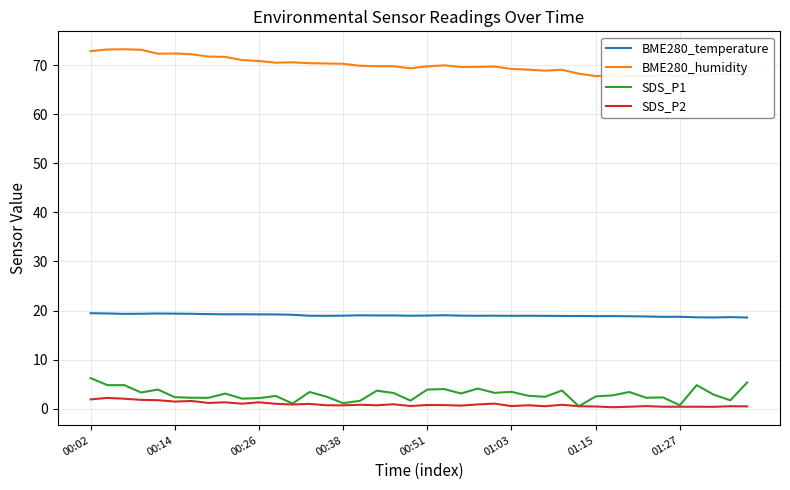

Reading left to right, extract all data points from this chart.

BME280_temperature: 19.5	19.4	19.3	19.4	19.4	19.4	19.3	19.3	19.2	19.2	19.2	19.2	19.1	18.9	18.9	19.0	19.0	19.0	19.0	18.9	19.0	19.0	19.0	18.9	18.9	18.9	18.9	18.9	18.9	18.9	18.9	18.9	18.8	18.8	18.7	18.7	18.6	18.6	18.7	18.6
BME280_humidity: 72.9	73.2	73.2	73.1	72.3	72.4	72.2	71.8	71.7	71.0	70.8	70.5	70.6	70.4	70.3	70.3	69.9	69.8	69.8	69.4	69.8	70.0	69.6	69.7	69.7	69.2	69.1	68.9	69.1	68.3	67.8	67.9	67.8	67.7	67.9	67.8	68.0	68.2	68.2	67.9
SDS_P1: 6.2	4.8	4.8	3.3	3.9	2.4	2.2	2.2	3.1	2.0	2.1	2.6	1.1	3.4	2.5	1.1	1.6	3.7	3.2	1.6	3.9	4.0	3.1	4.1	3.2	3.4	2.6	2.4	3.7	0.5	2.5	2.7	3.4	2.2	2.3	0.7	4.8	2.9	1.7	5.3
SDS_P2: 1.9	2.2	2.0	1.8	1.7	1.4	1.6	1.2	1.3	1.0	1.3	1.0	0.8	1.0	0.7	0.7	0.8	0.7	0.9	0.6	0.8	0.7	0.6	0.9	1.0	0.5	0.7	0.5	0.8	0.5	0.5	0.3	0.4	0.5	0.4	0.4	0.4	0.4	0.5	0.5